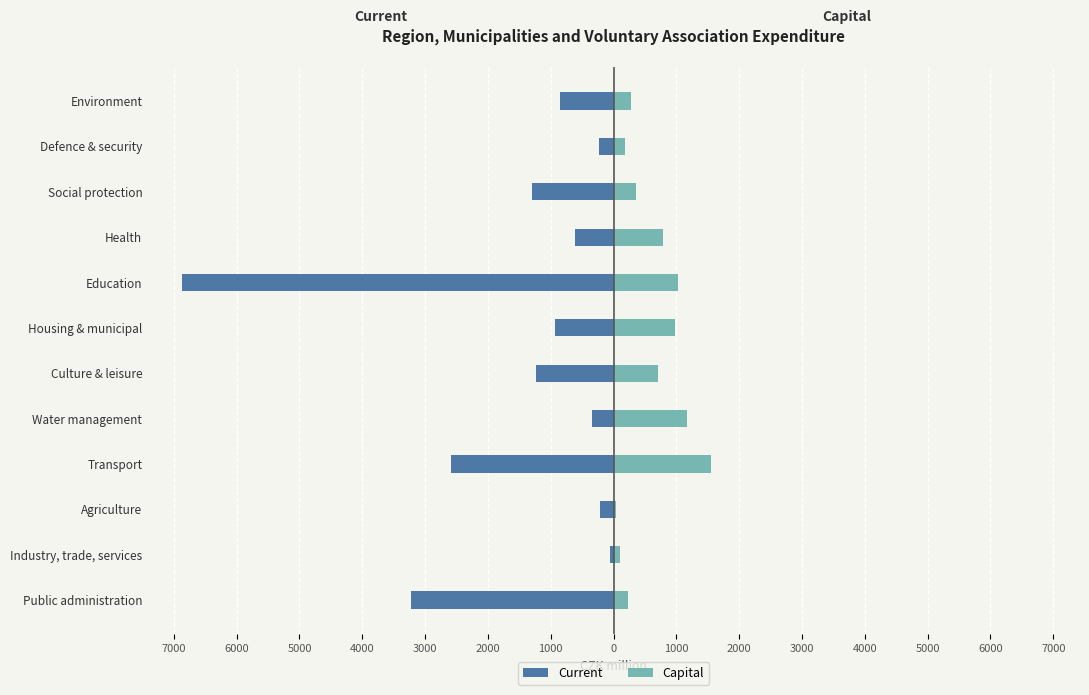

How many bars are there in total?

24